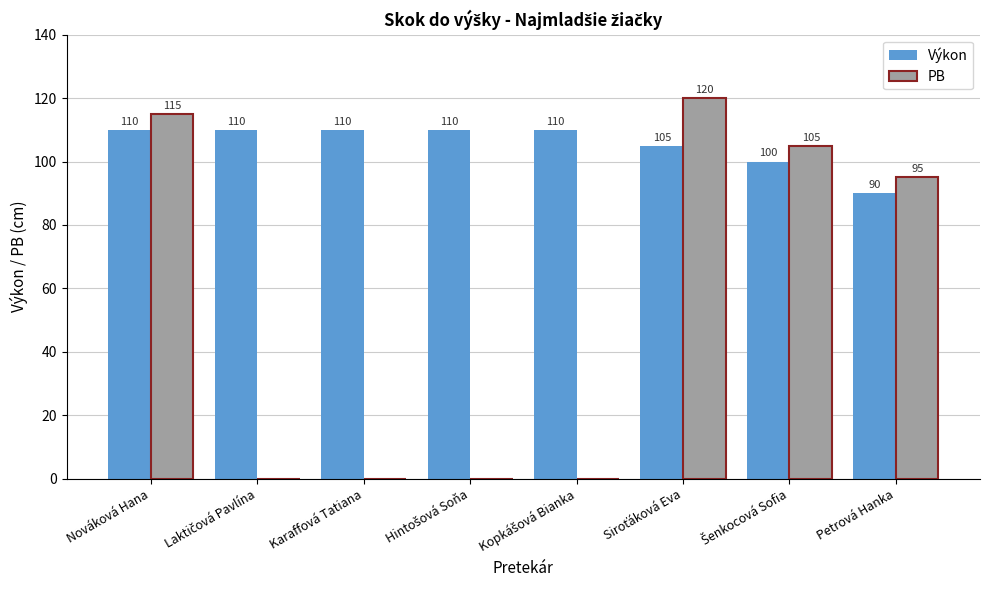

The Výkon series shows 110 at Nováková Hana. True or false?

True